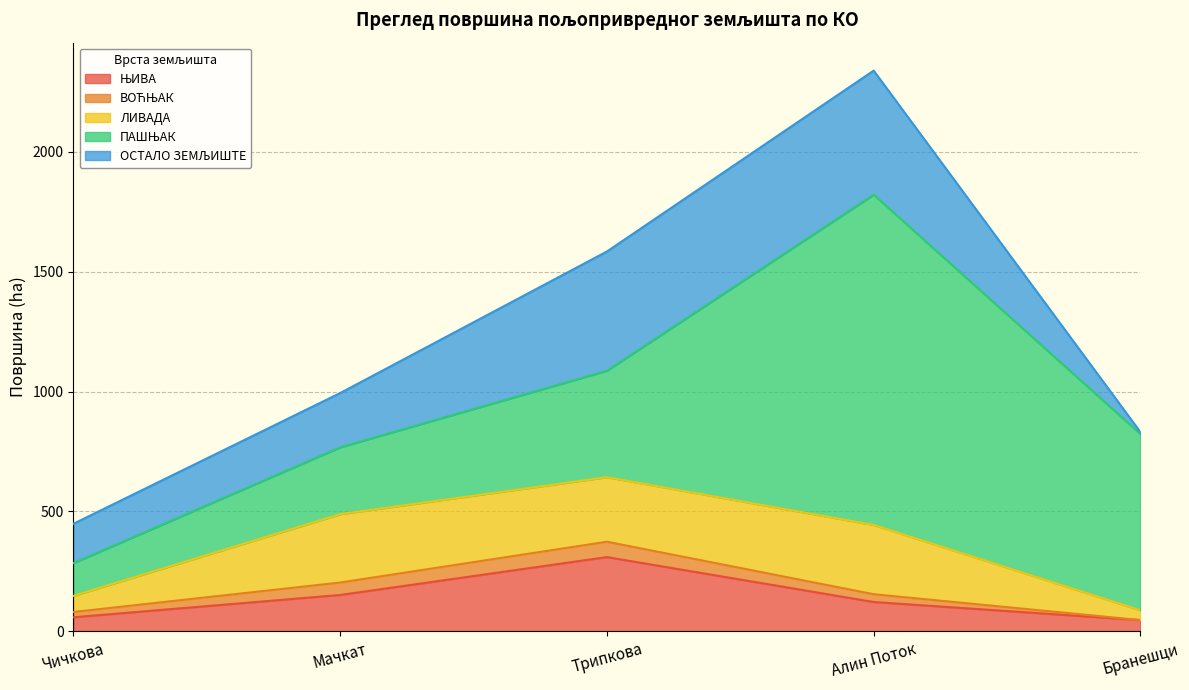

Reading left to right, transcribe all the data shown in this chart.

ЊИВА: Чичкова=58.8	Мачкат=151.8	Трипкова=309.7	Алин Поток=122.4	Бранешци=47.1
ВОЋЊАК: Чичкова=22.0	Мачкат=51.8	Трипкова=64.0	Алин Поток=32.5	Бранешци=0.0
ЛИВАДА: Чичкова=67.3	Мачкат=285.0	Трипкова=268.9	Алин Поток=288.7	Бранешци=40.9
ПАШЊАК: Чичкова=136.4	Мачкат=278.6	Трипкова=443.9	Алин Поток=1376.9	Бранешци=735.1
ОСТАЛО ЗЕМЉИШТЕ: Чичкова=164.2	Мачкат=226.5	Трипкова=497.1	Алин Поток=517.4	Бранешци=8.0